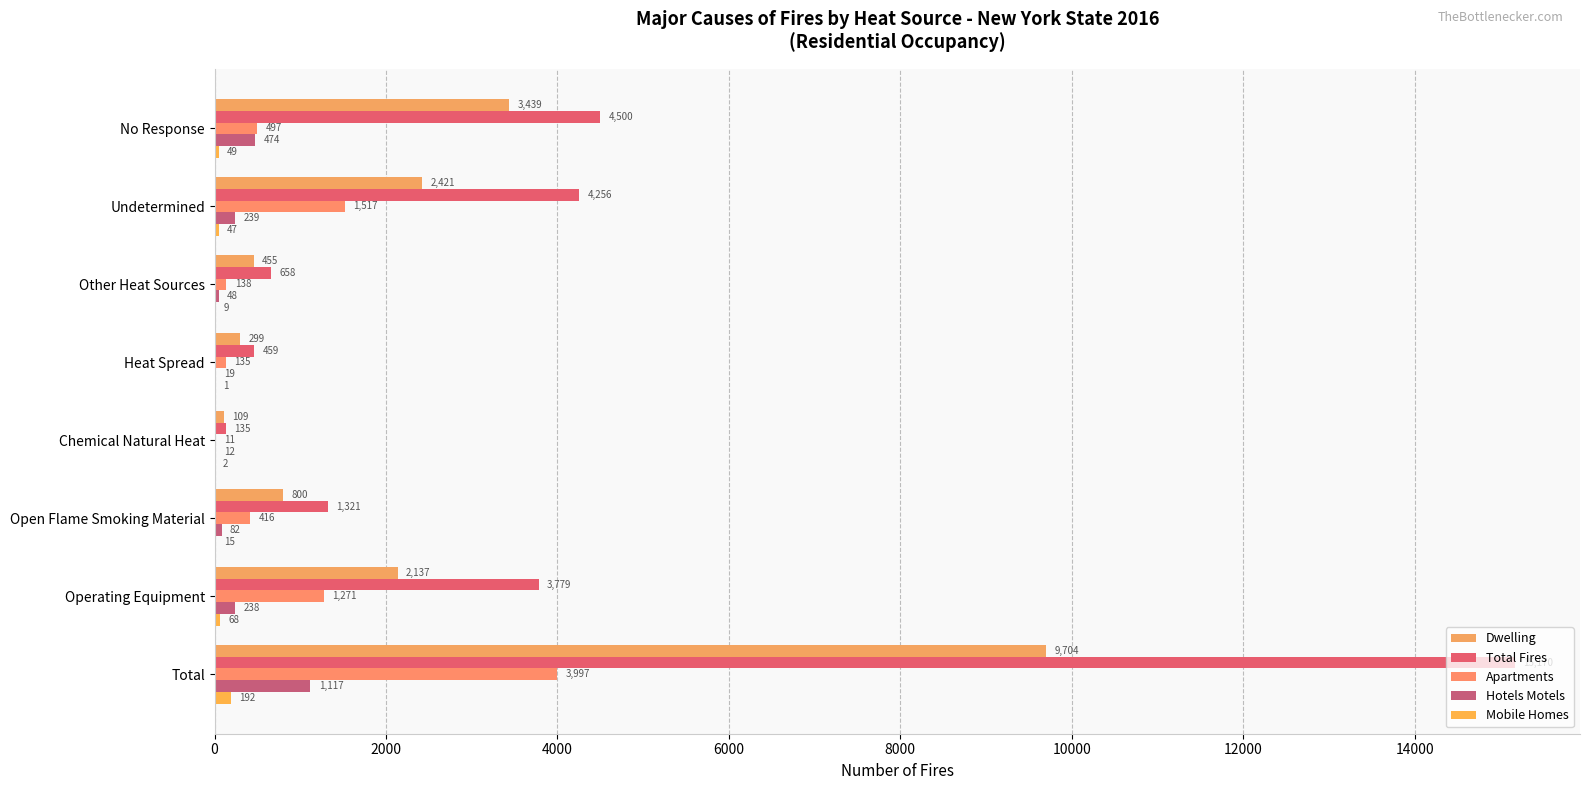

How many distinct data groups are displayed?

5